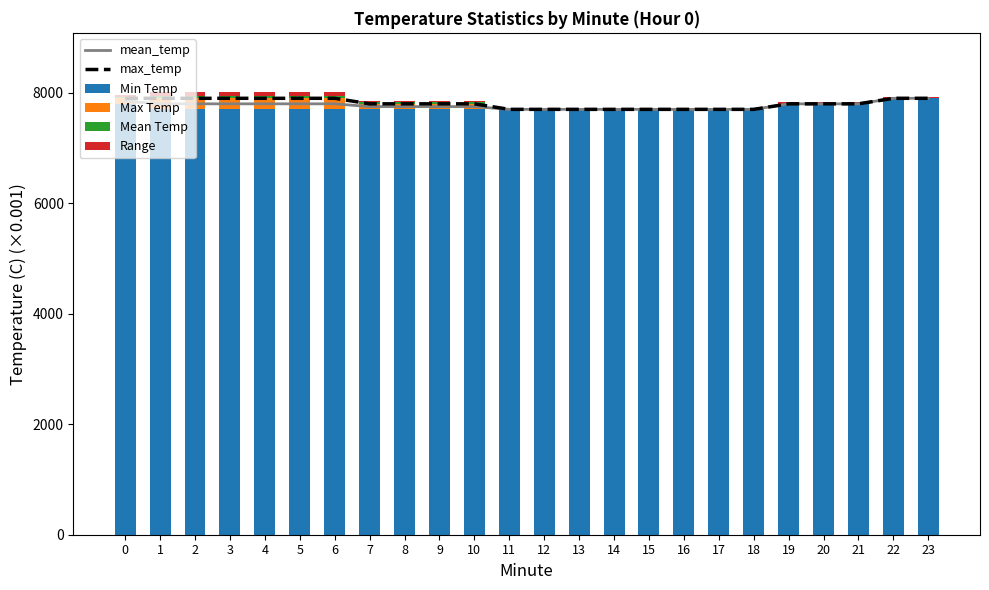

Between 6 and 23, which series saw the biggest shift?

Min Temp